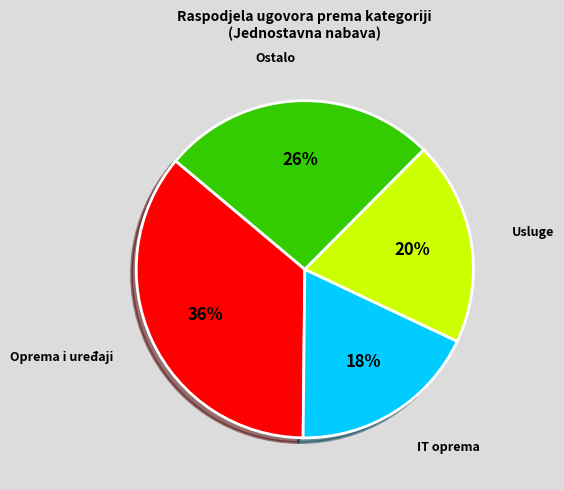

Do Ostalo and Usluge together represent more than half of the pie?

No